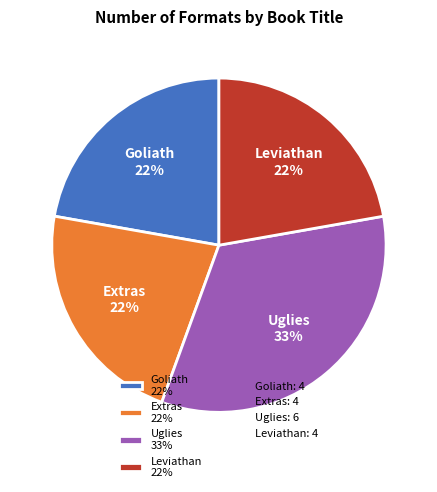

What is the largest slice in the pie chart?

Uglies